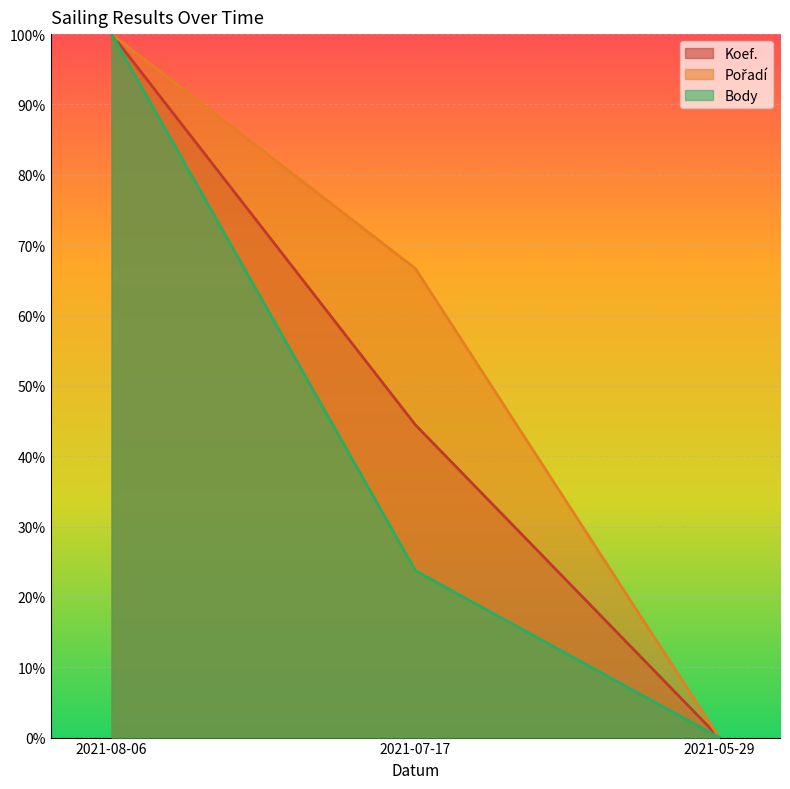

Which series changed the most between 2021-08-06 and 2021-07-17?

Body